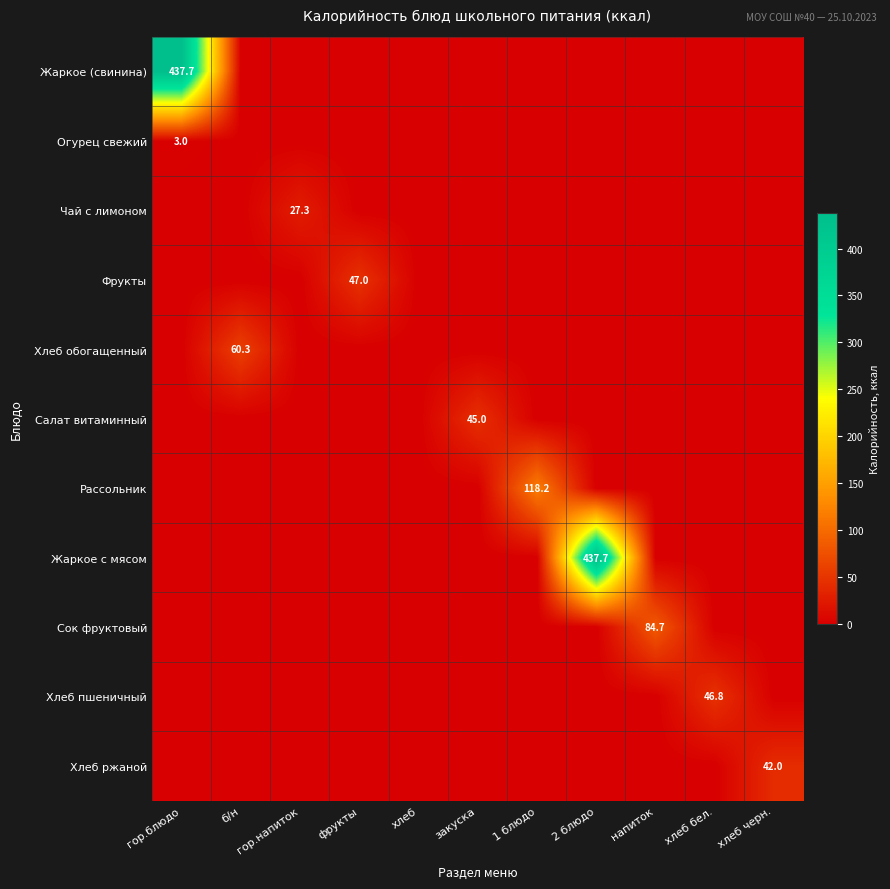

Which series has the largest range (max minus min)?

Жаркое (свинина)